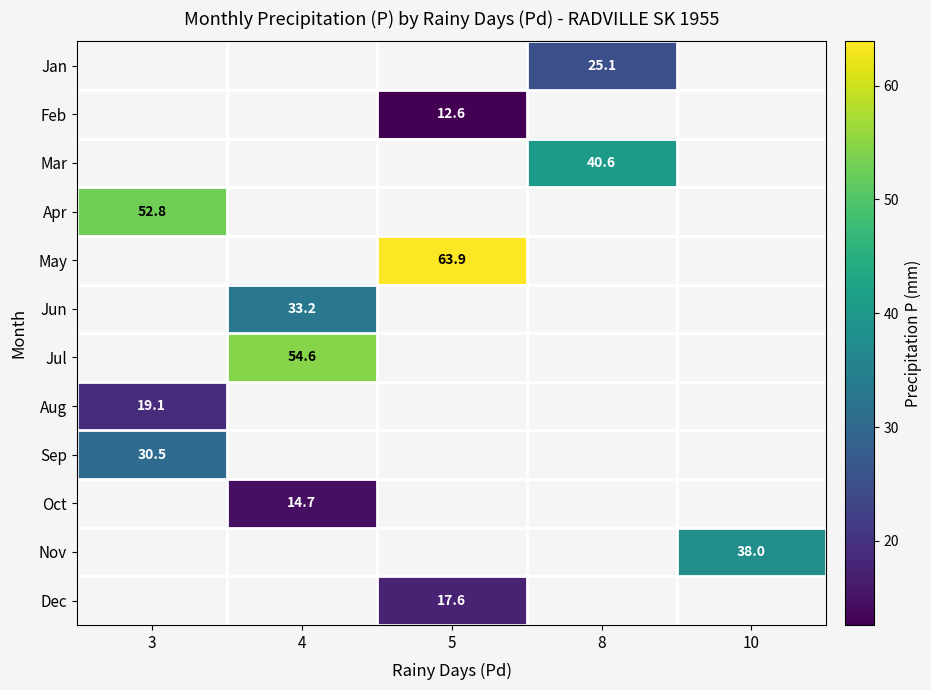

Is it true that Apr equals 86.4 at 3?

False